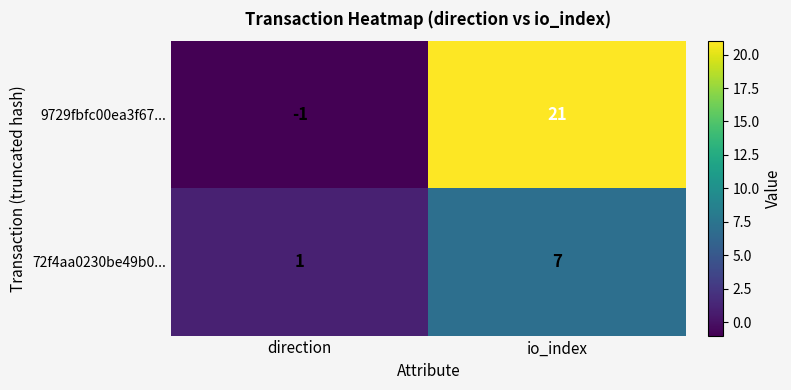

Where is 9729fbfc00ea3f67... nearest to the value 10?

direction